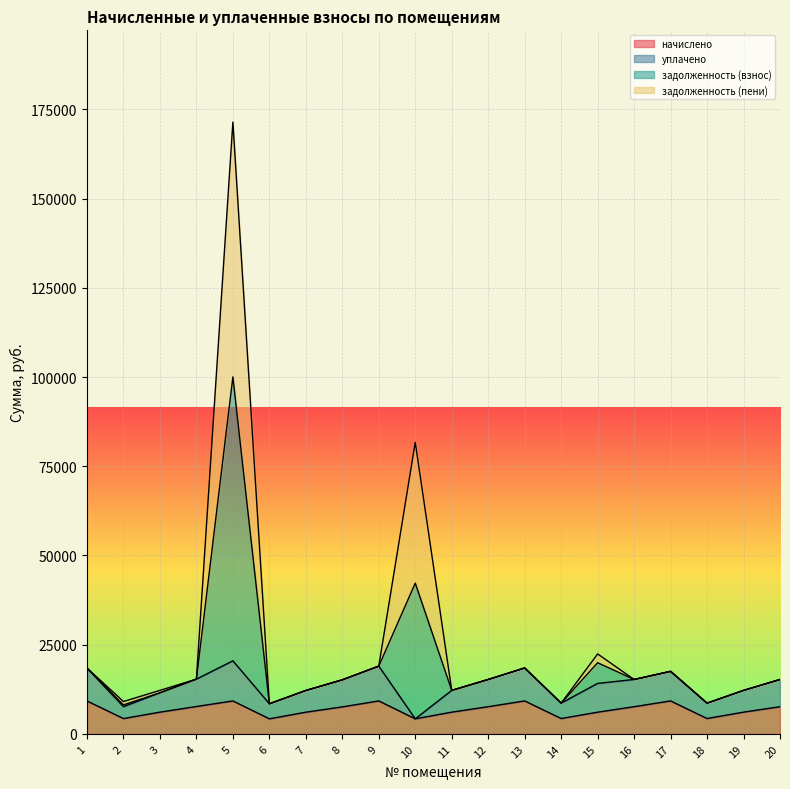

What is the total value across all series at 1?

18456.1